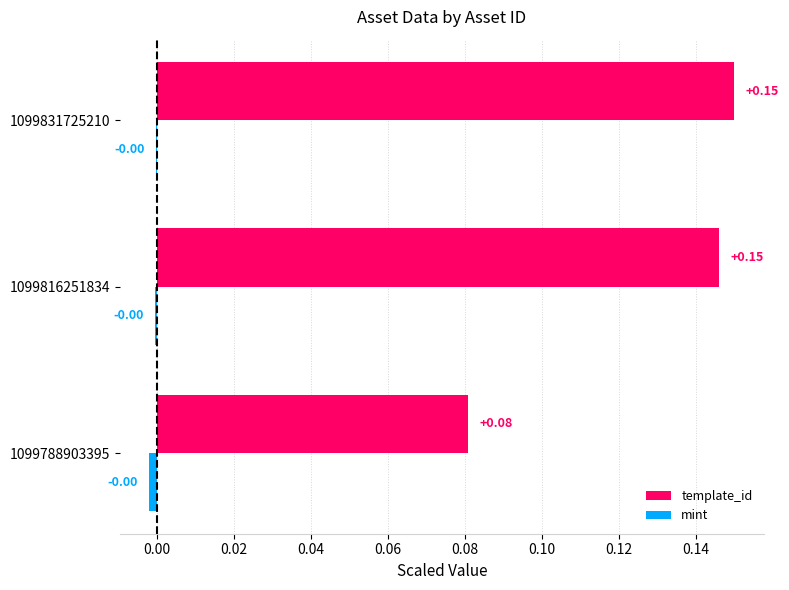

What are all the series names shown in the legend?

template_id, mint